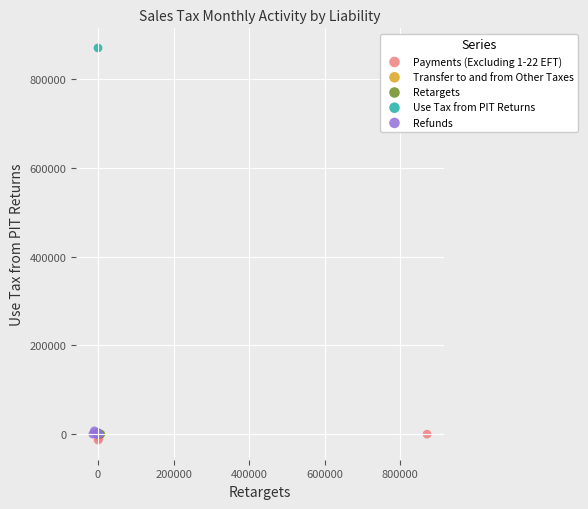

Which series reaches the maximum Y coordinate?

Use Tax from PIT Returns